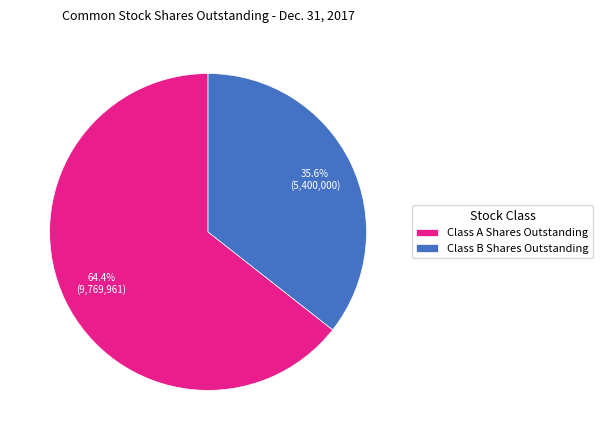

What percentage do Class B Shares Outstanding and Class A Shares Outstanding together represent?

100.0%